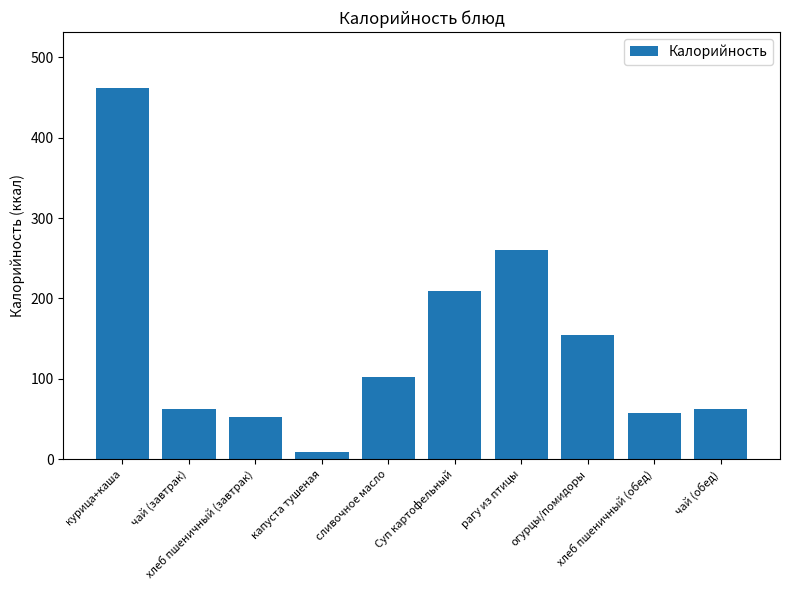

Does the chart contain any negative values?

No